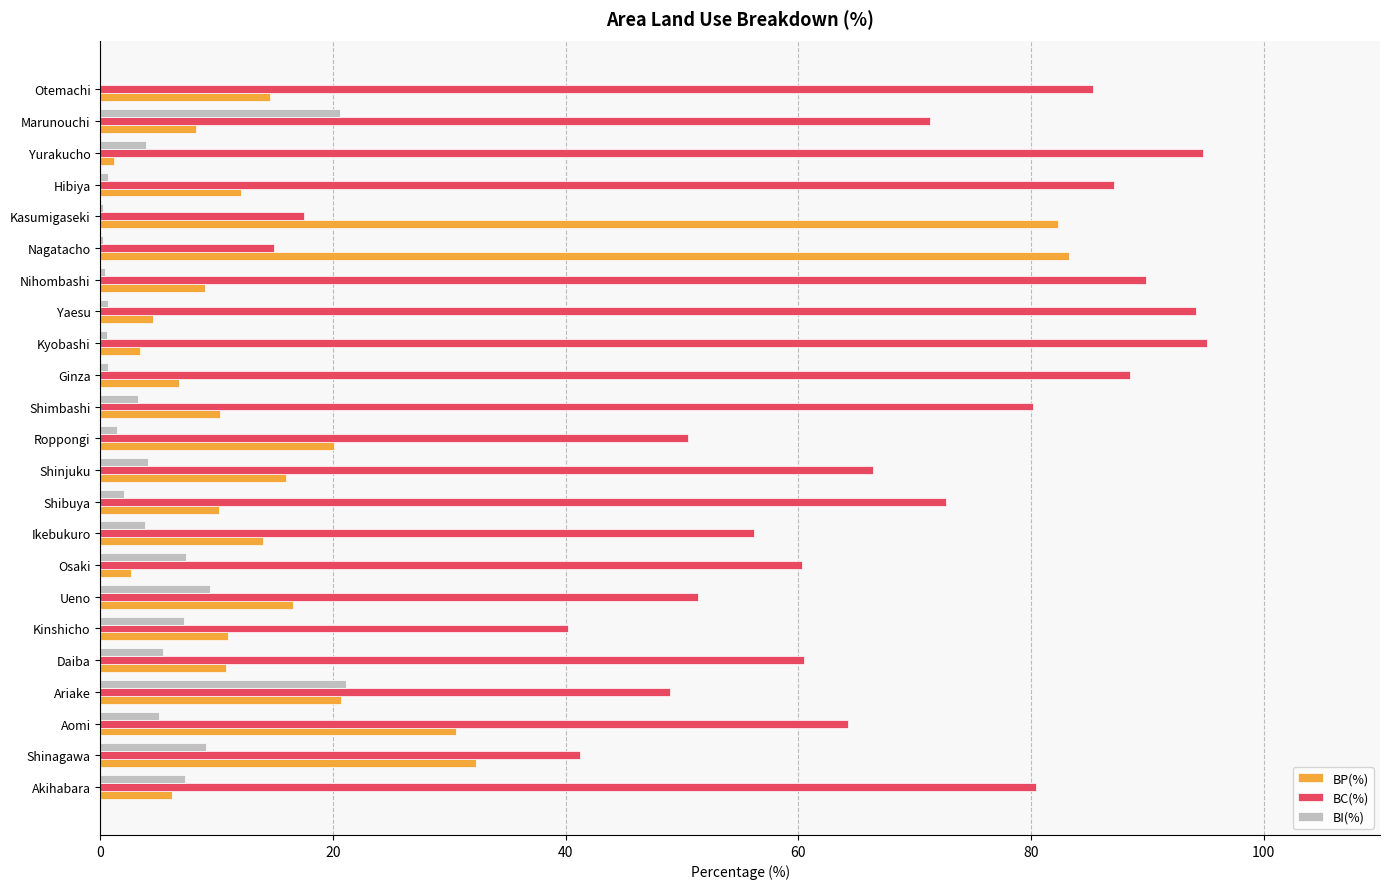

Between Nihombashi and Ueno, which series saw the biggest shift?

BC(%)